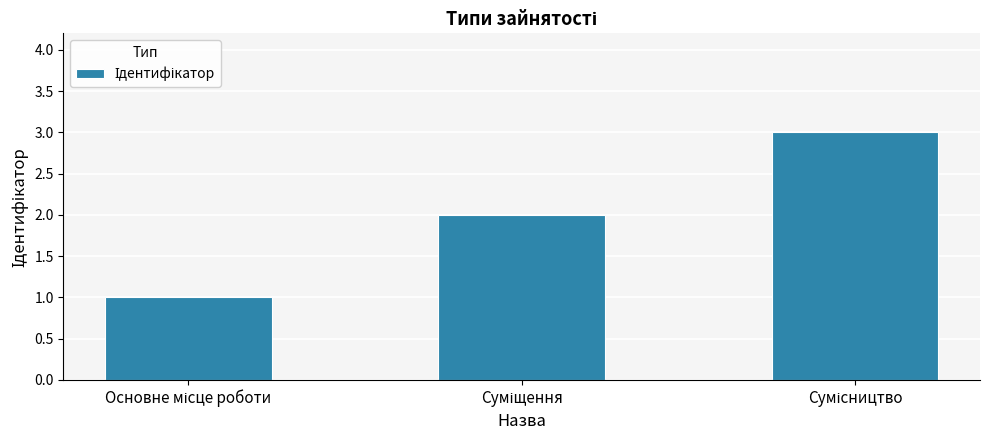

What is the sum of all values?

6